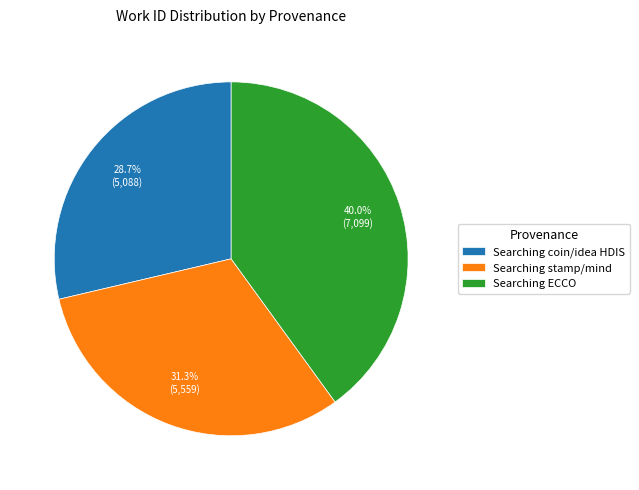

Is there any slice that represents more than half of the pie?

No